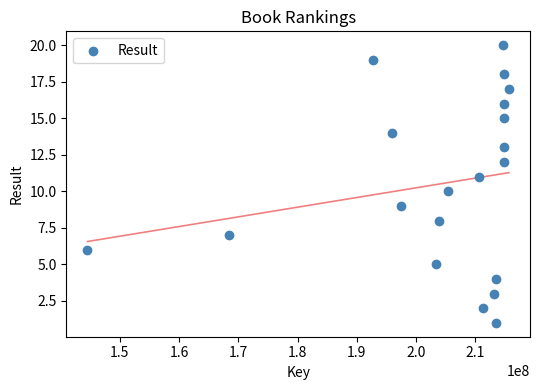

What is the range of X values (max minus min)?

71132994